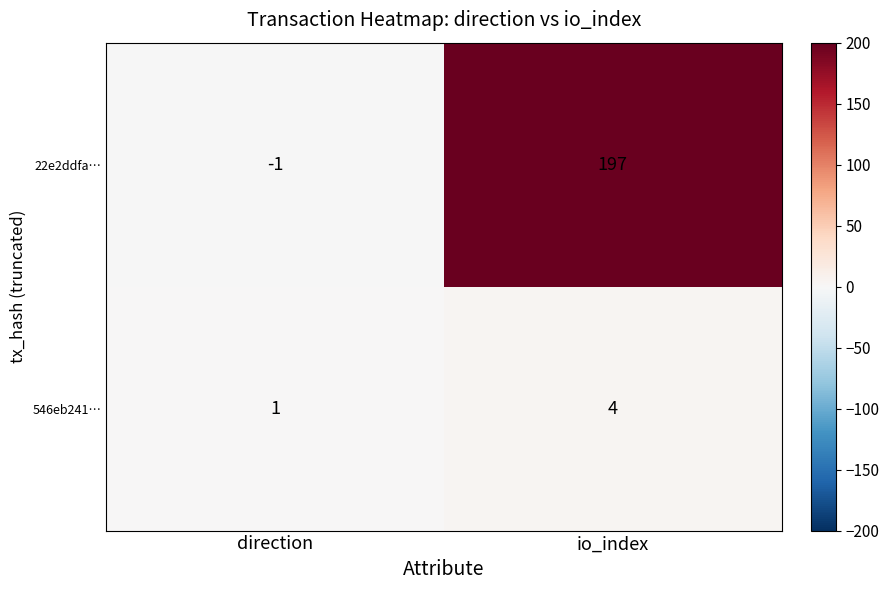

Which category has the highest value across all series?

io_index